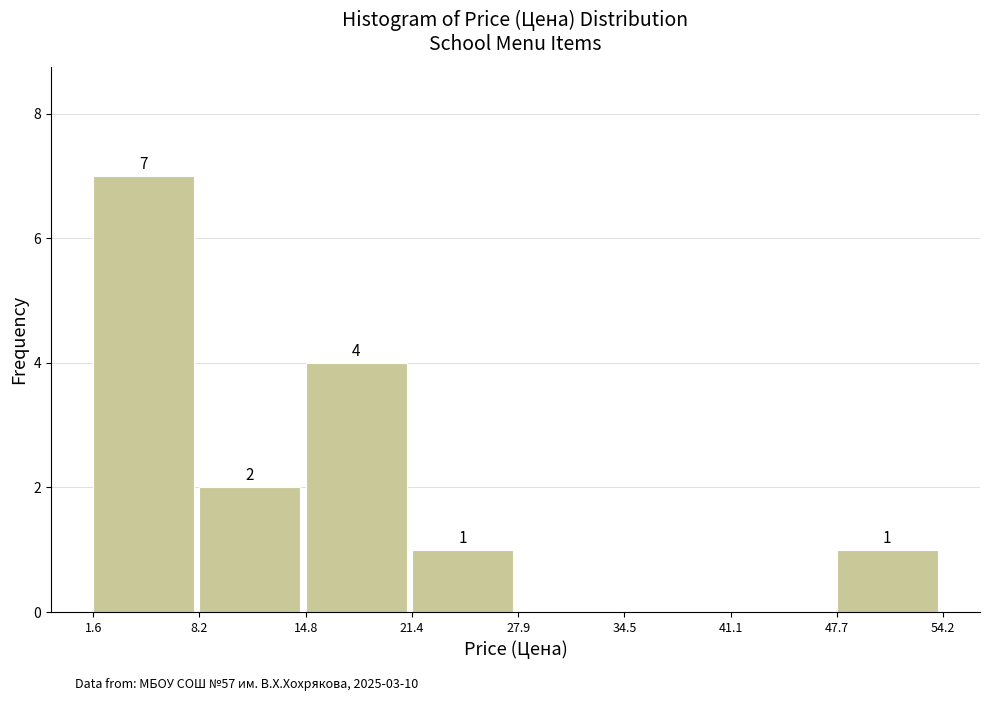

Over which range of the x-axis is the bar tallest?

1.6 to 8.2